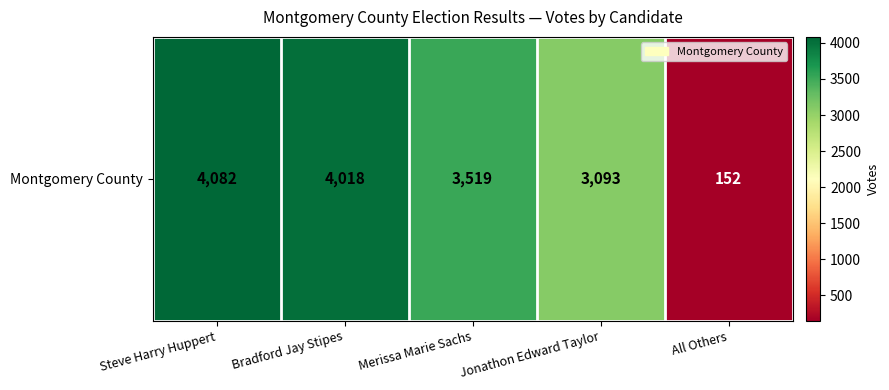

Reading left to right, extract all data points from this chart.

4082	4018	3519	3093	152